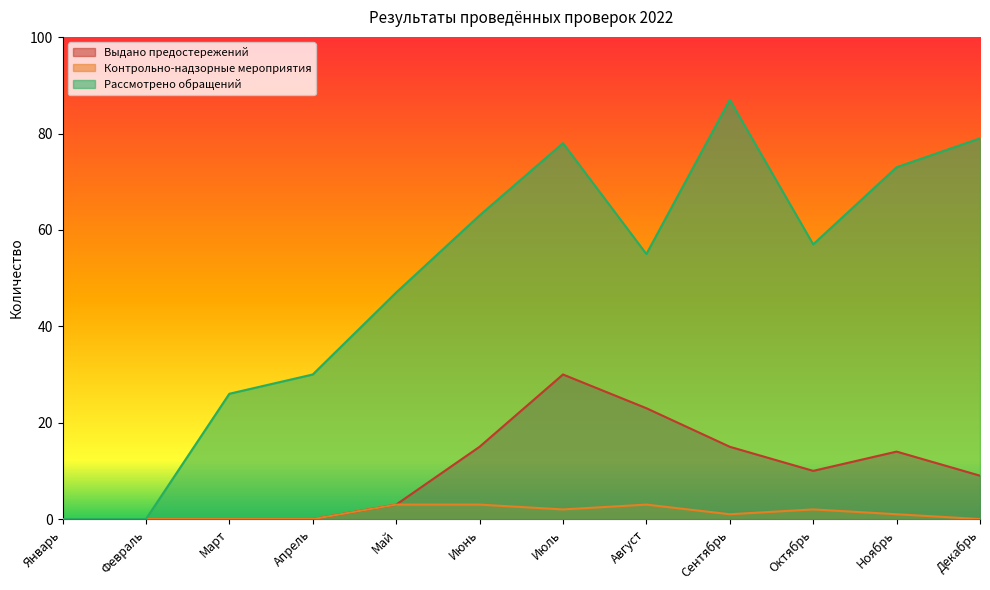

Is it true that Контрольно-надзорные мероприятия equals 3 at Июнь?

True